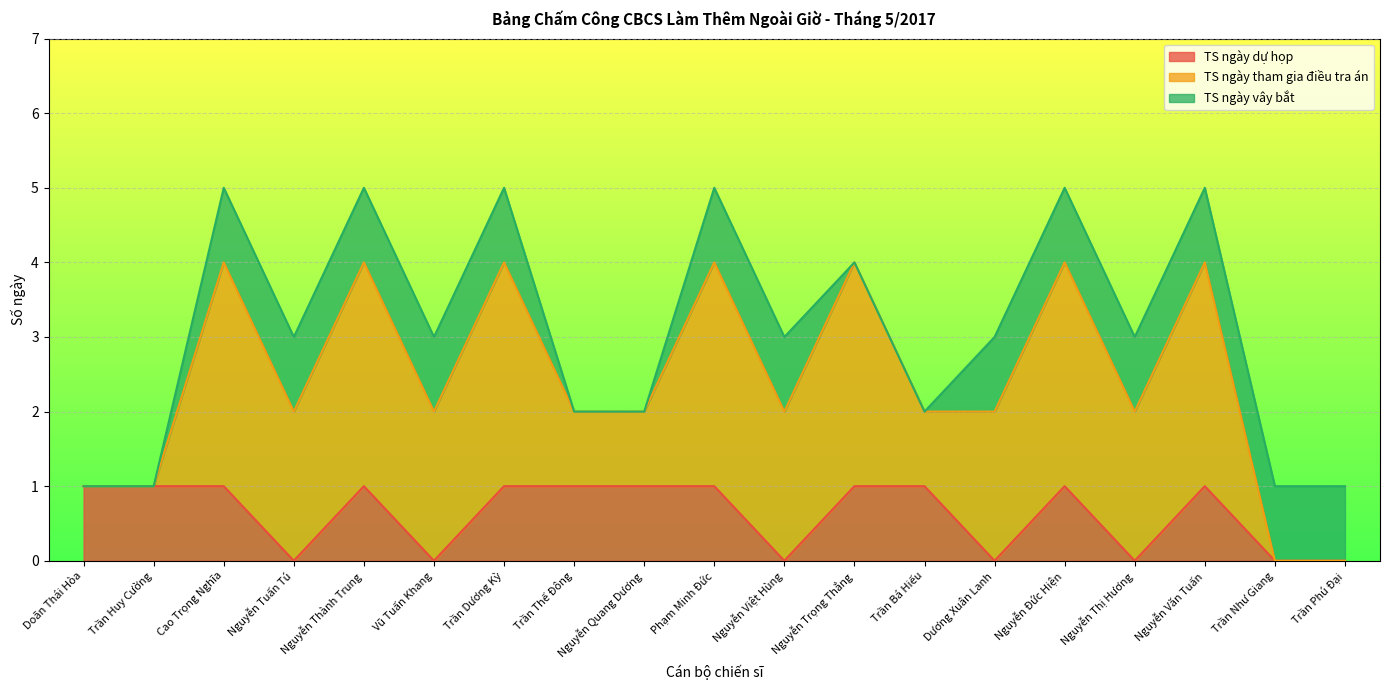

Count the TS ngày vây bắt values in the range 0 to 1.

19